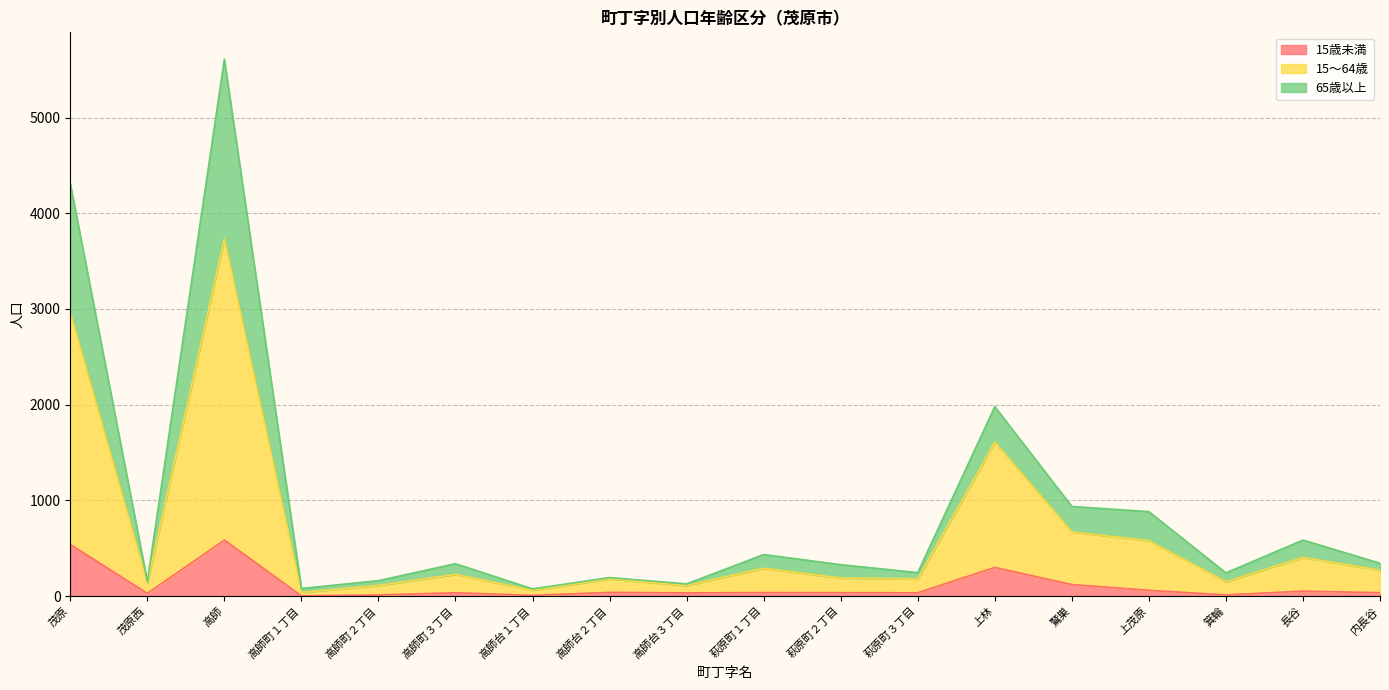

At which category is the sum across all series the highest?

高師